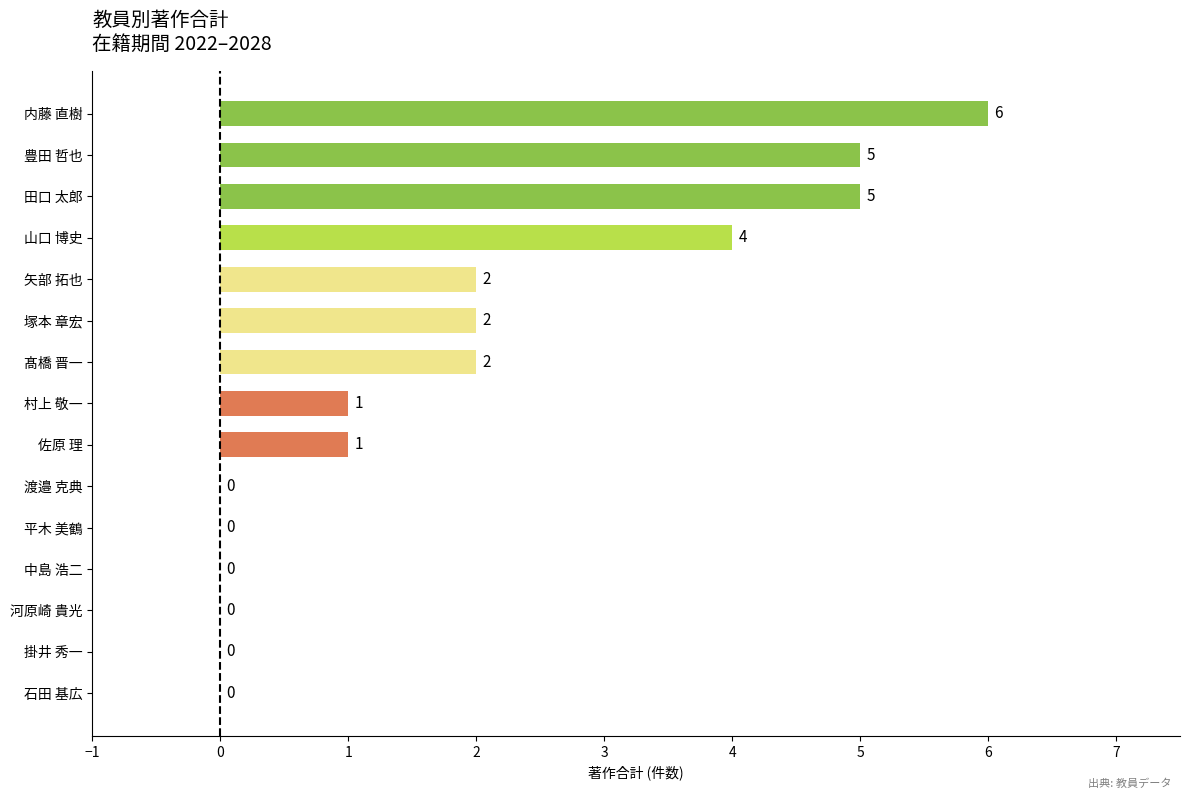

How many positive values are there?

9